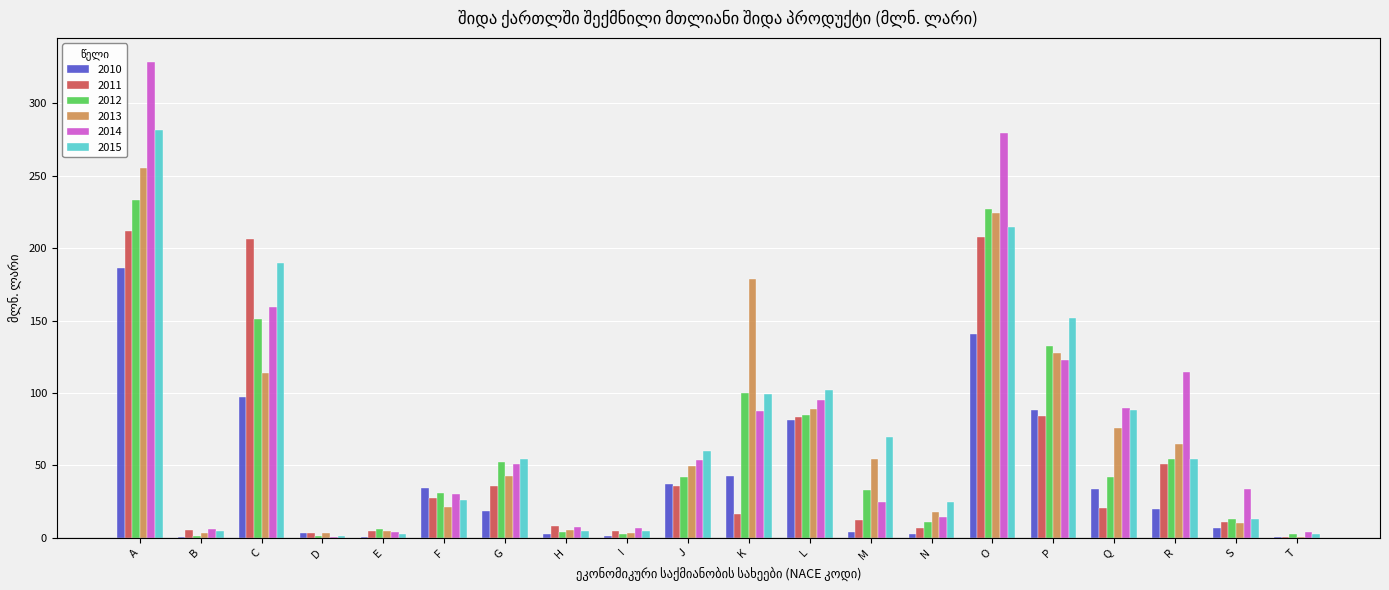

What are all the series names shown in the legend?

2010, 2011, 2012, 2013, 2014, 2015